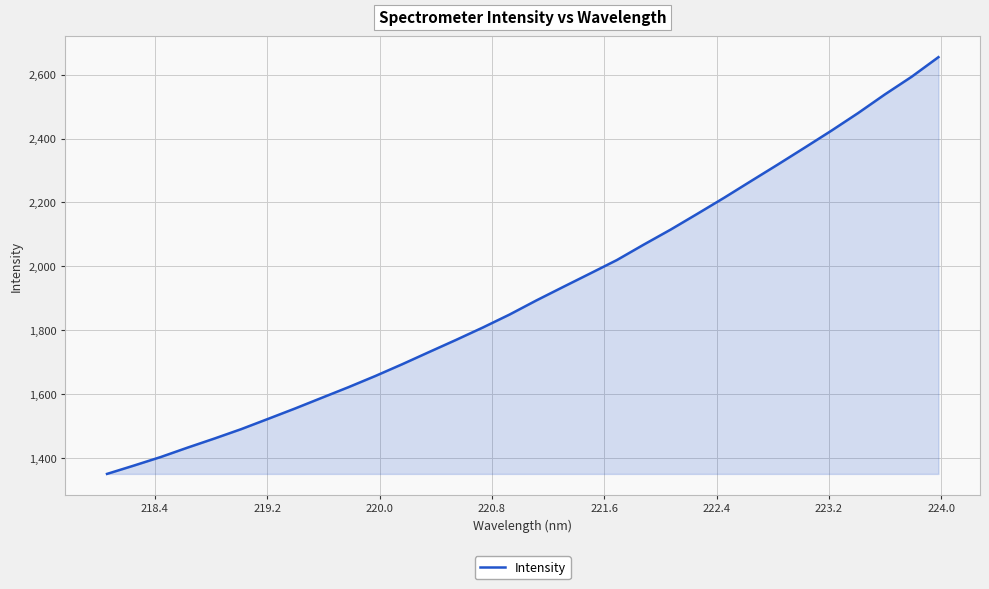

What is the maximum value shown in the chart?

2655.2